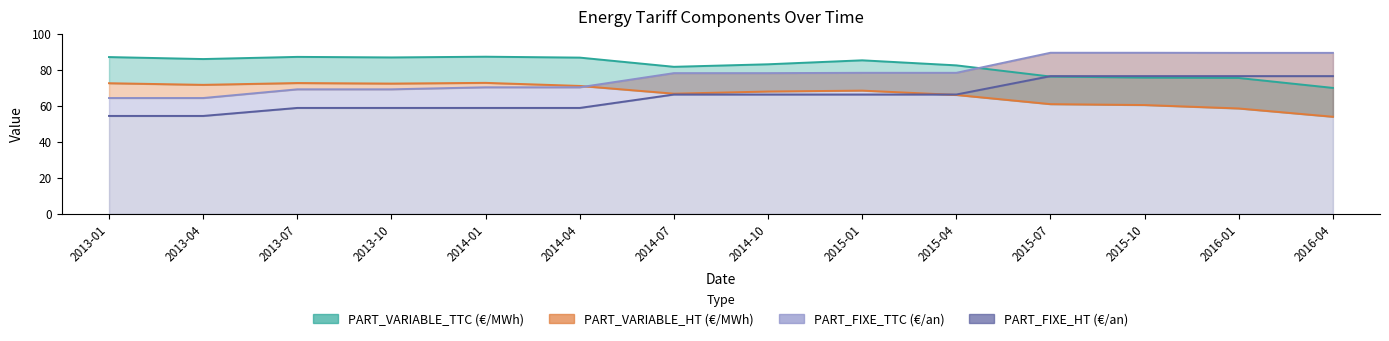

What is the minimum value shown in the chart?

53.9